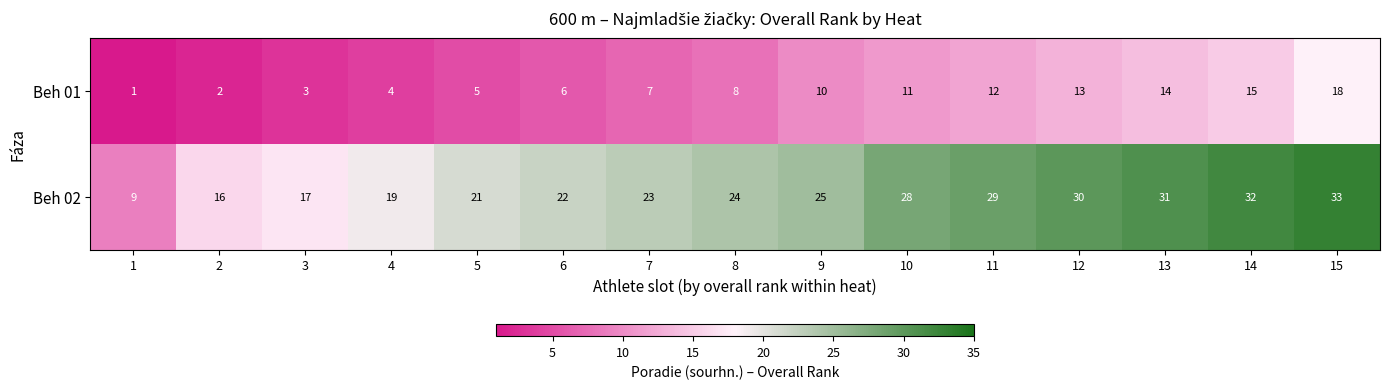

Reading left to right, list all the values displayed in this chart.

Beh 01: 1=1	2=2	3=3	4=4	5=5	6=6	7=7	8=8	9=10	10=11	11=12	12=13	13=14	14=15	15=18
Beh 02: 1=9	2=16	3=17	4=19	5=21	6=22	7=23	8=24	9=25	10=28	11=29	12=30	13=31	14=32	15=33